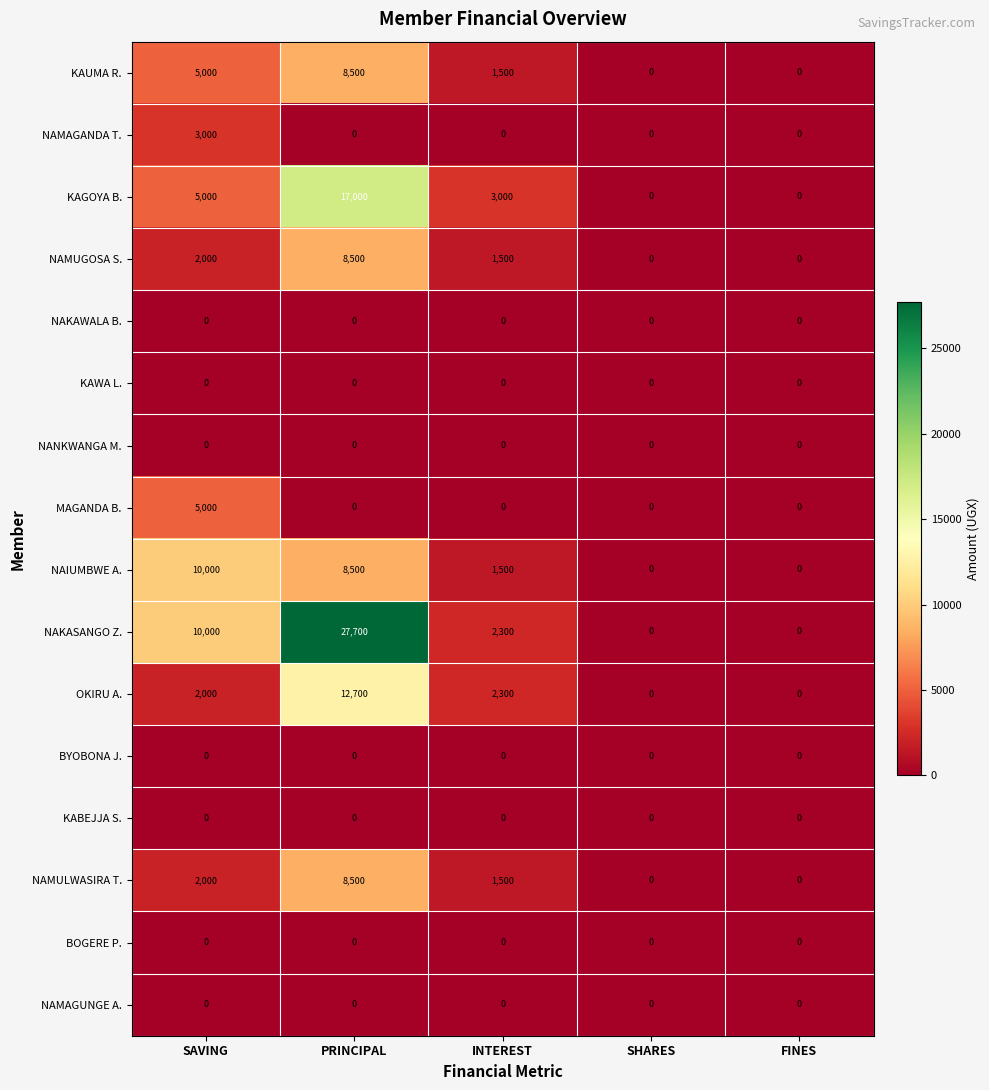

True or false: NAMULWASIRA T. has a value of 8500 at PRINCIPAL.

True